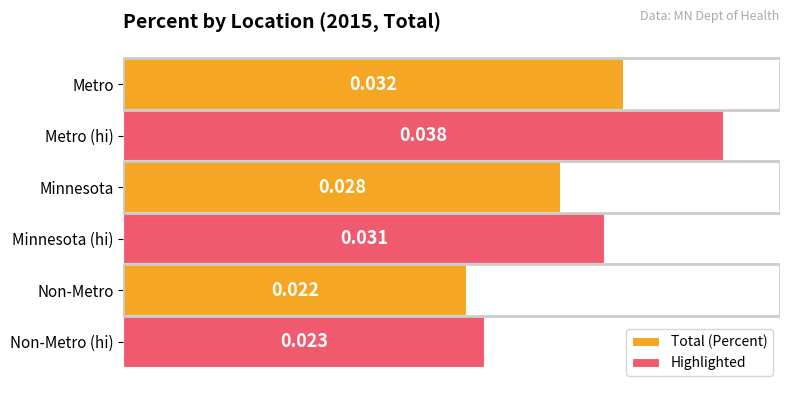

List the labels in order of Total (Percent) value, largest first.

Metro (hi), Minnesota (hi), Non-Metro (hi)